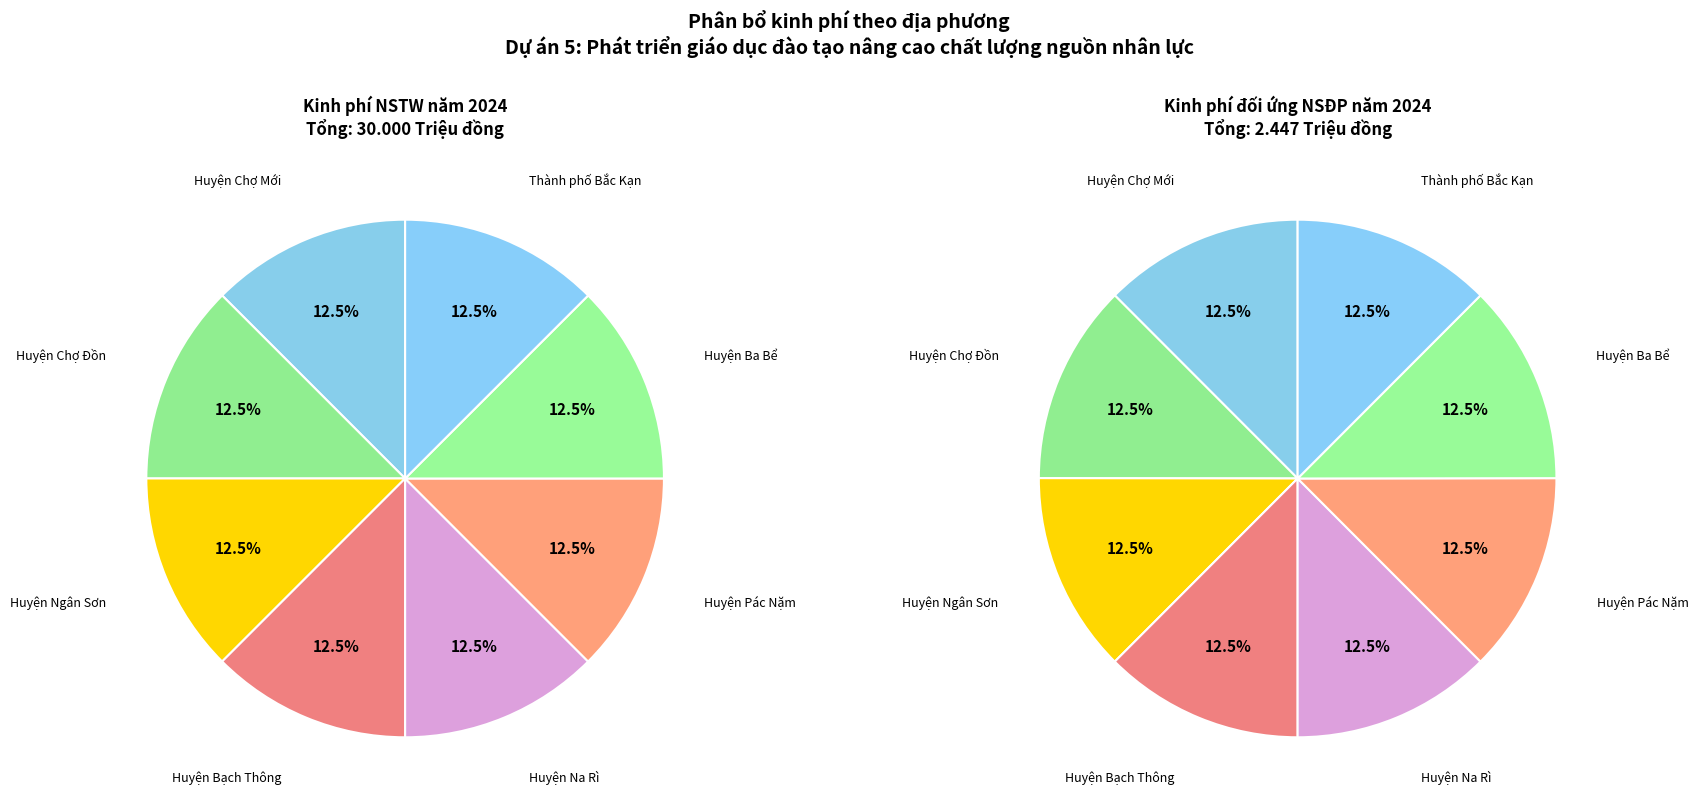

The Huyện Na Rì slice represents 23% of the pie. True or false?

False